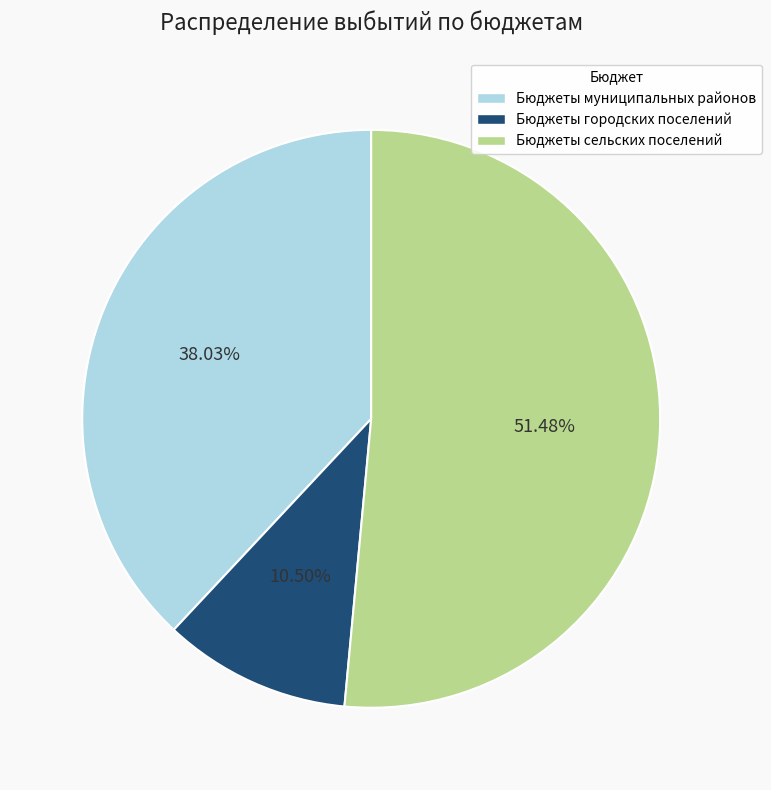

Which has a higher value, Бюджеты муниципальных районов or Бюджеты сельских поселений?

Бюджеты сельских поселений